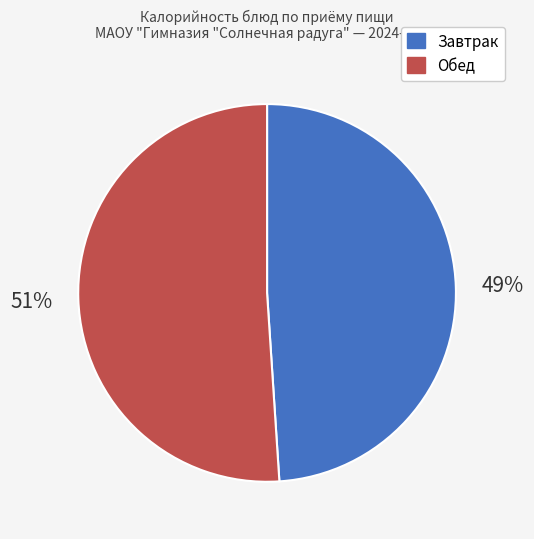

To the nearest percent, what is the difference between the largest and smallest slice percentages?

2%